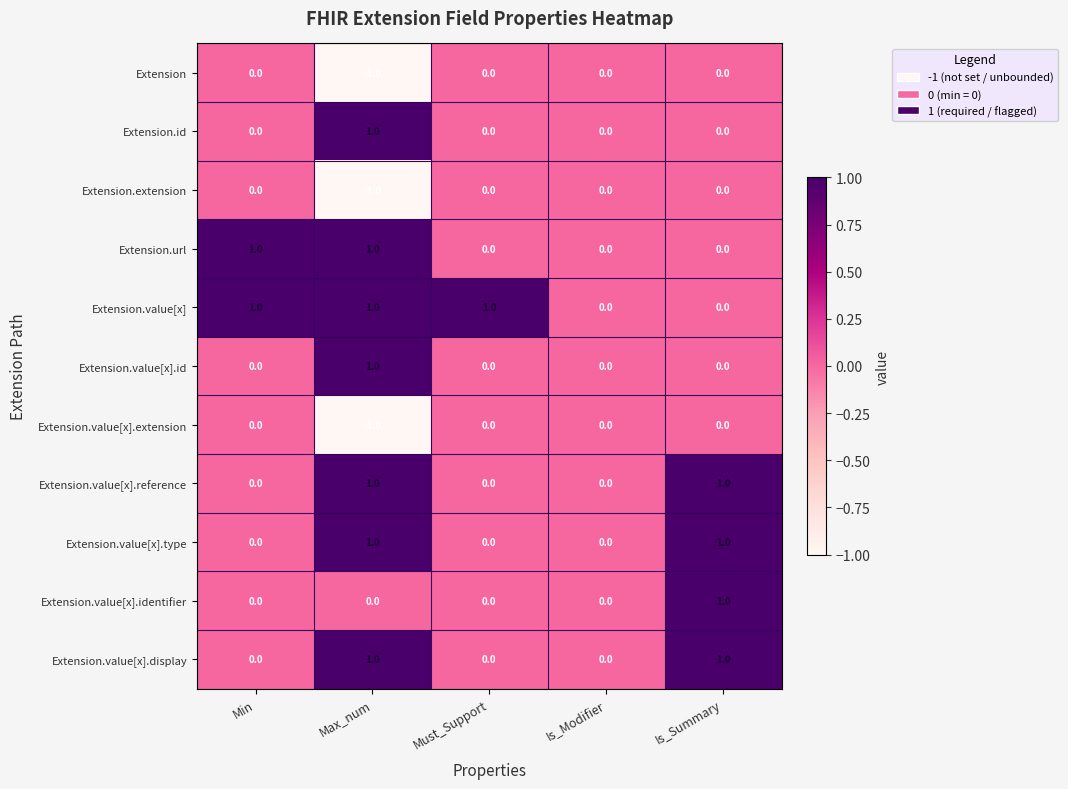

What is the total value across all series at Is_Summary?

4